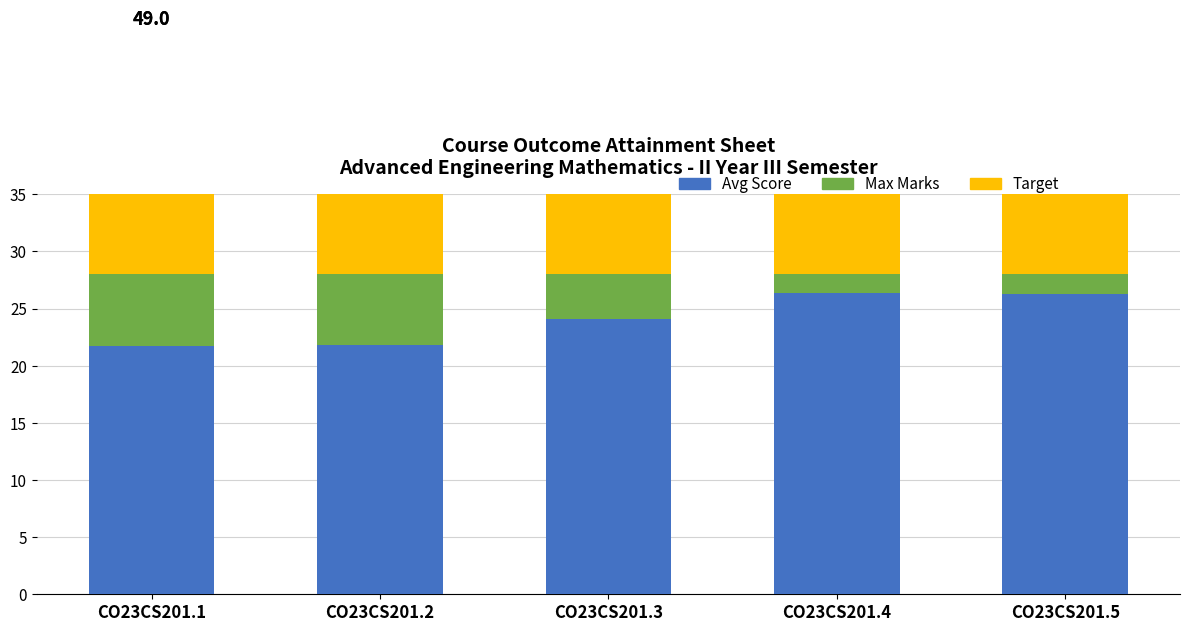

Are the bars horizontal?

No